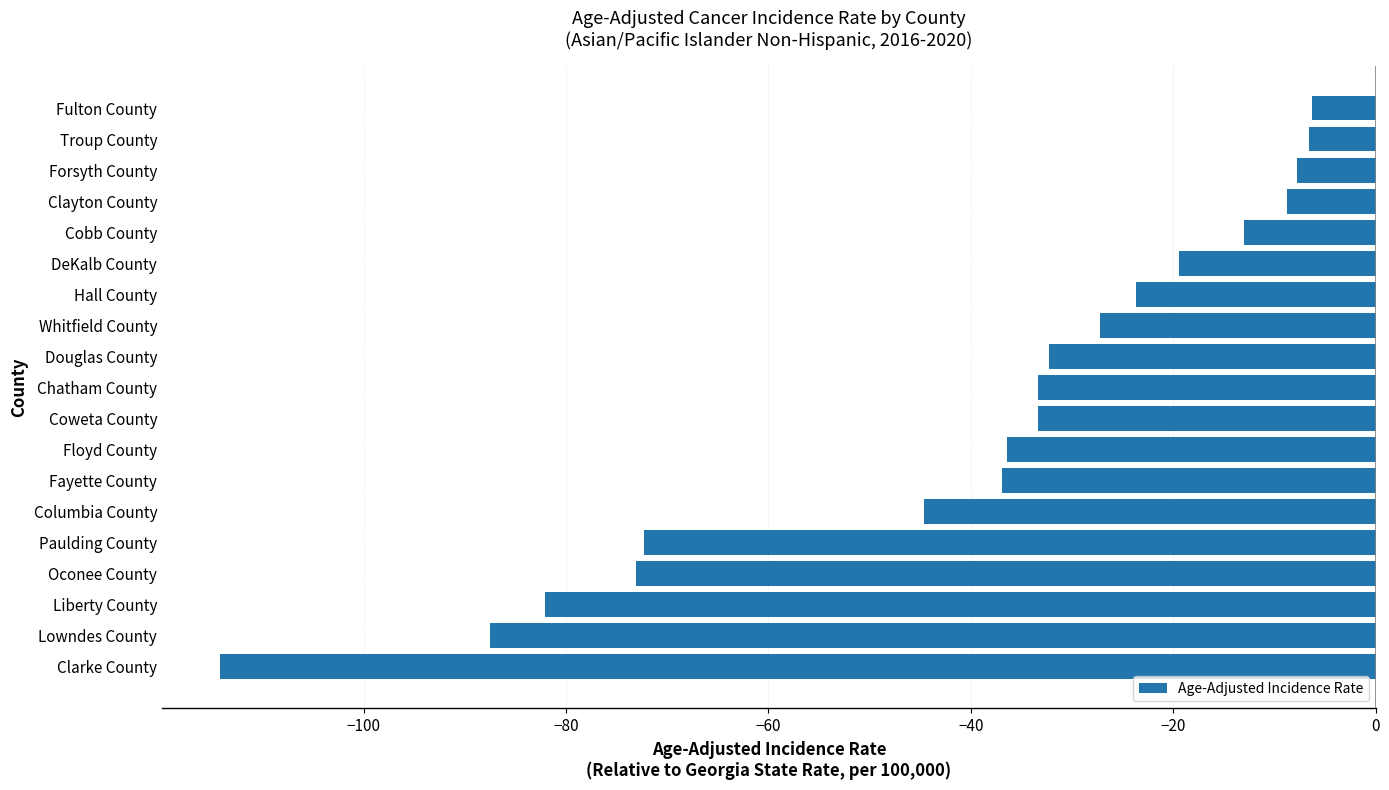

Is it true that the value at Fulton County is -6.3?

True